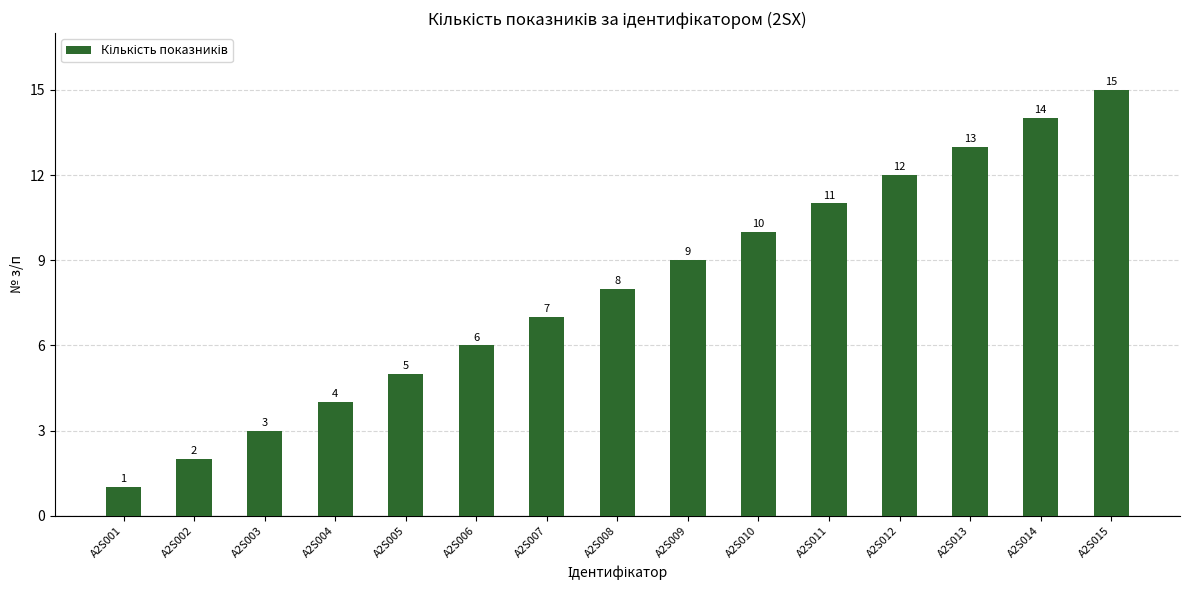

What is the approximate value at A2S012?

12